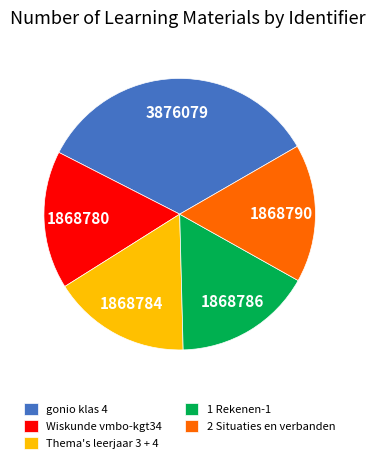

What is the largest slice in the pie chart?

gonio klas 4